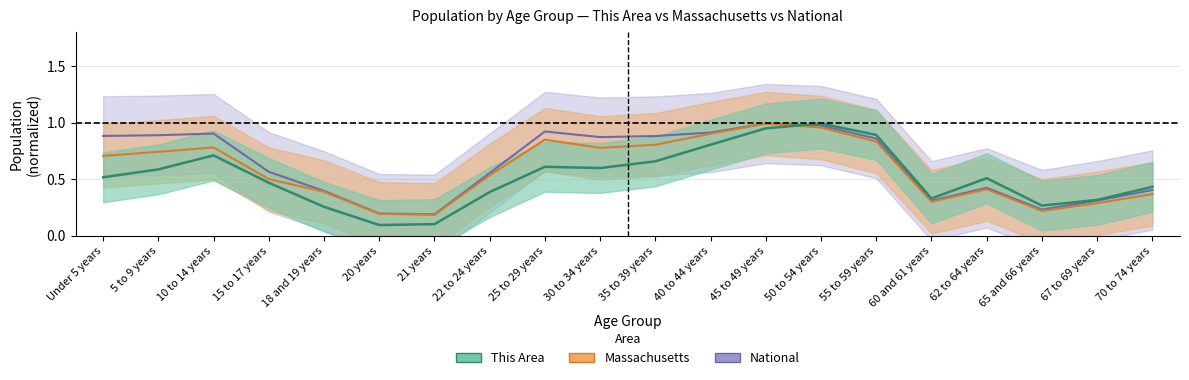

At how many categories does at least one series exceed 0?

20